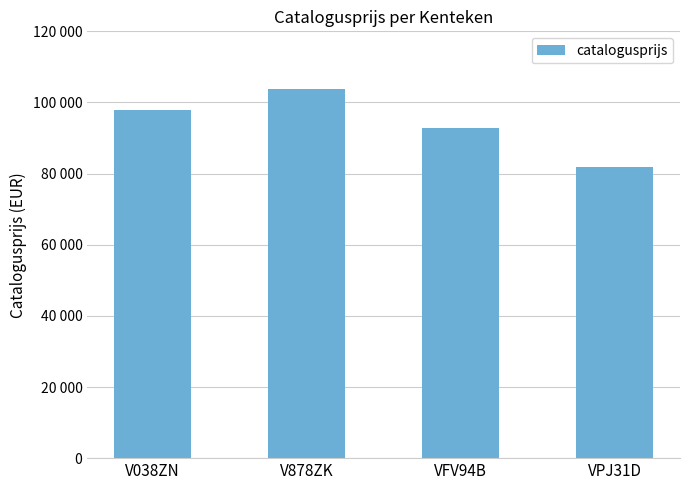

Does the chart contain any negative values?

No